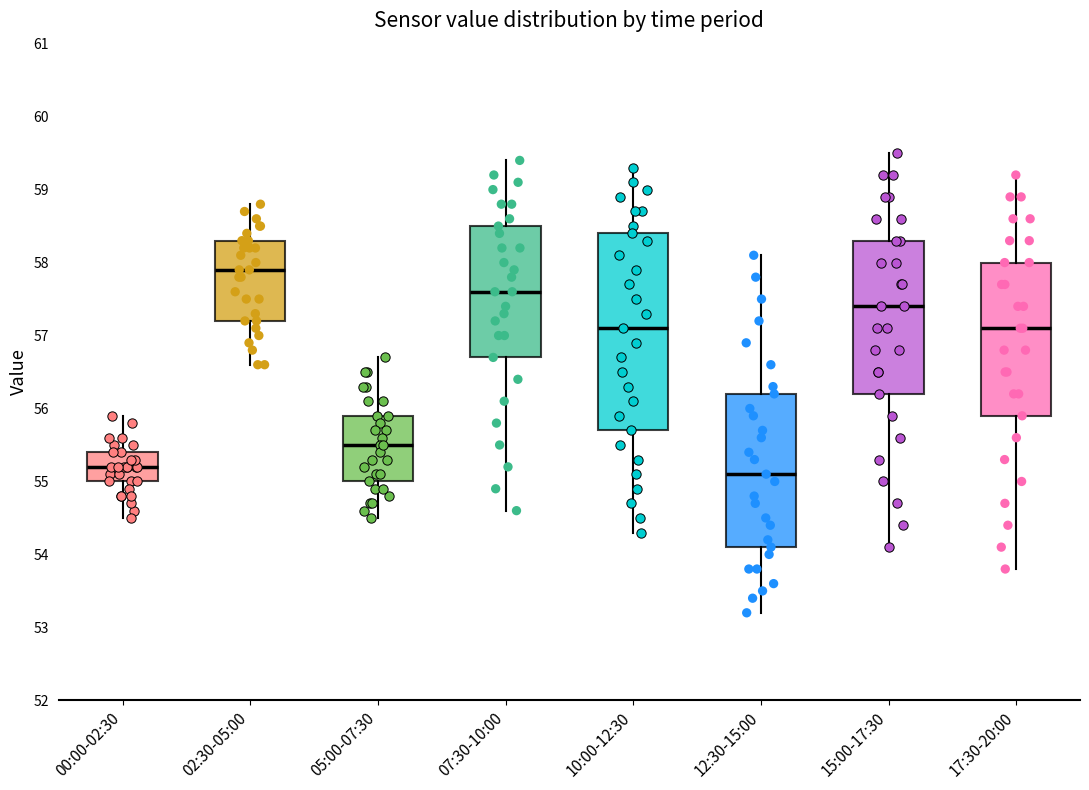

Where does the lower whisker of the box for 05:00-07:30 end on the y-axis? The values are not printed on the chart, so give them approximately, as read against the axis.

54.5